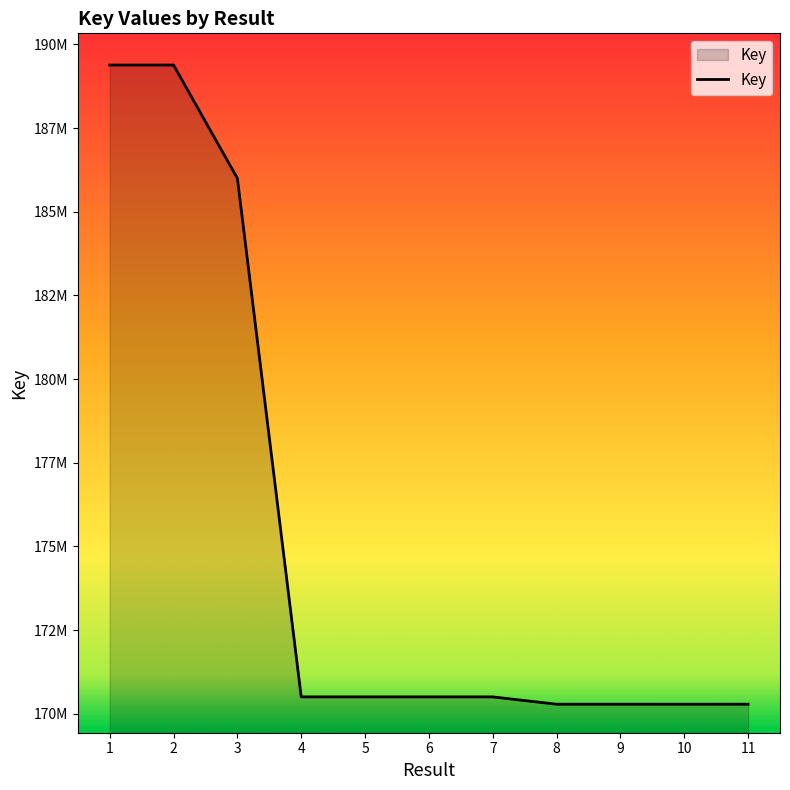

What is the smallest value displayed?

170286427